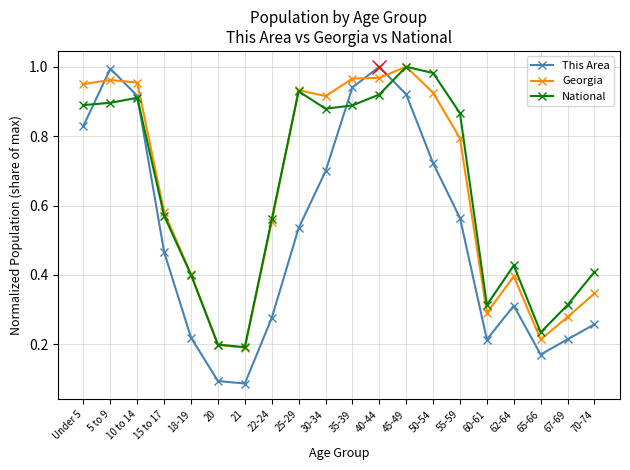

In This Area, how many points are higher than both neighbors (excluding endpoints)?

3